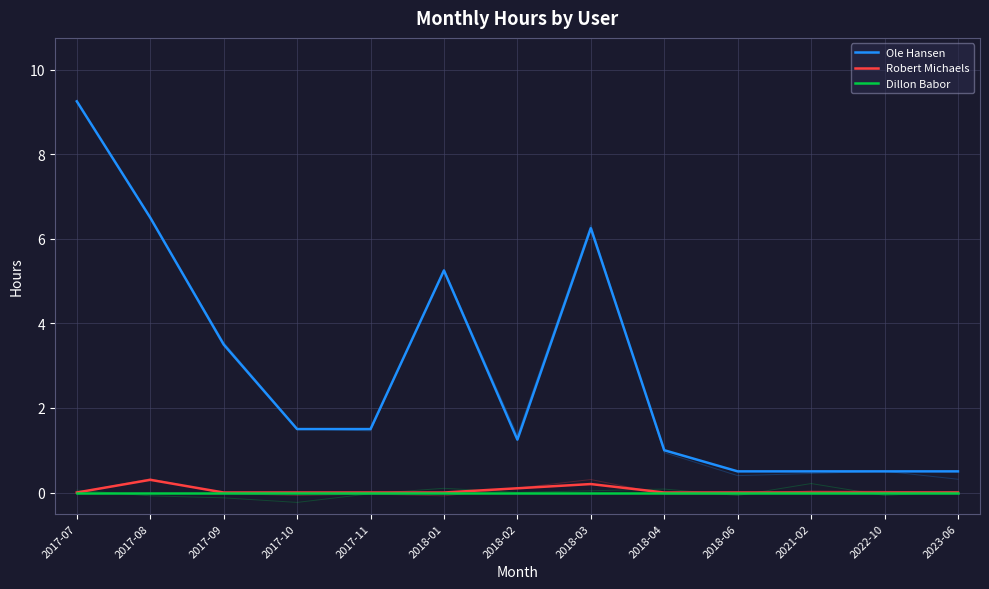

True or false: Dillon Babor and Ole Hansen cross at least once.

False